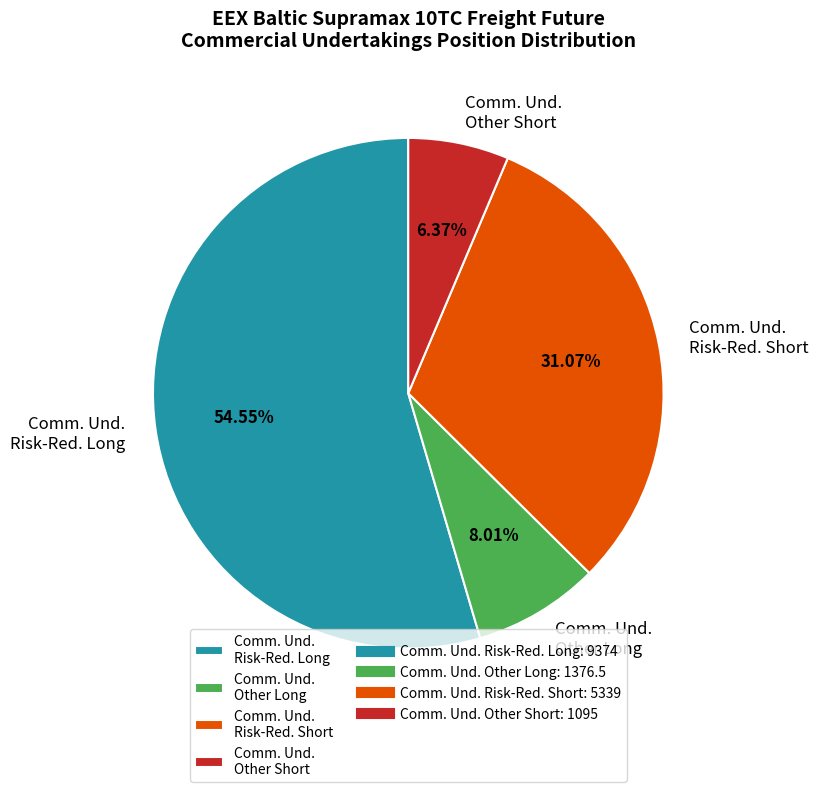

Is Comm. Und. Other Short the majority of the pie?

No